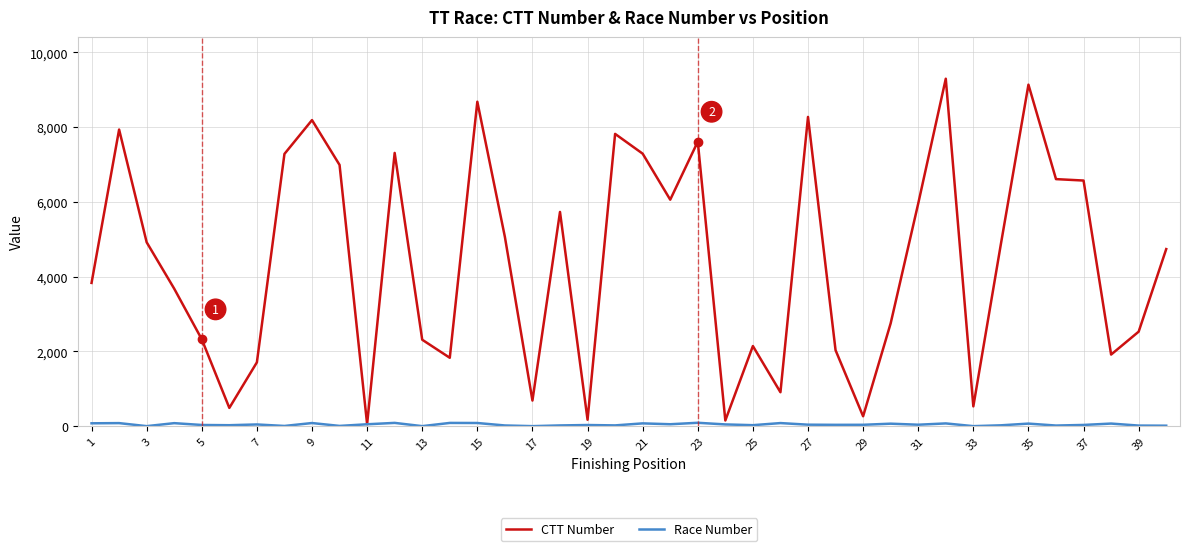

Which series has the largest total across all categories?

CTT Number